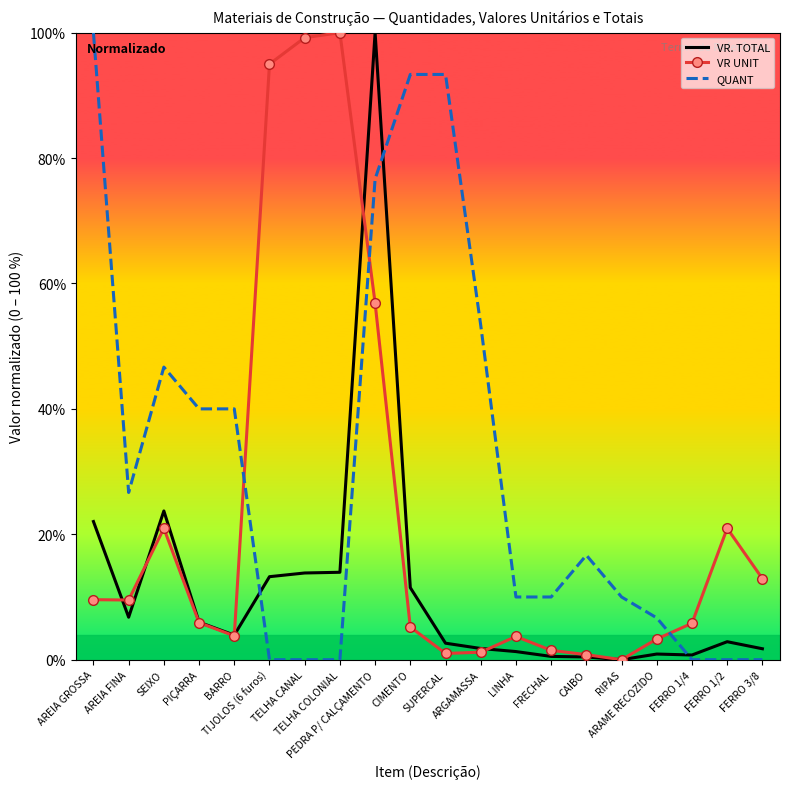

What is the difference between the maximum and minimum values in the VR UNIT series?

100.0